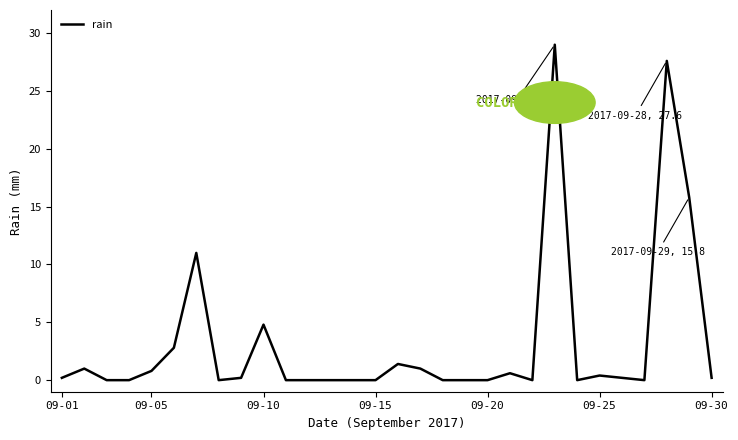

What is the maximum value shown in the chart?

29.0